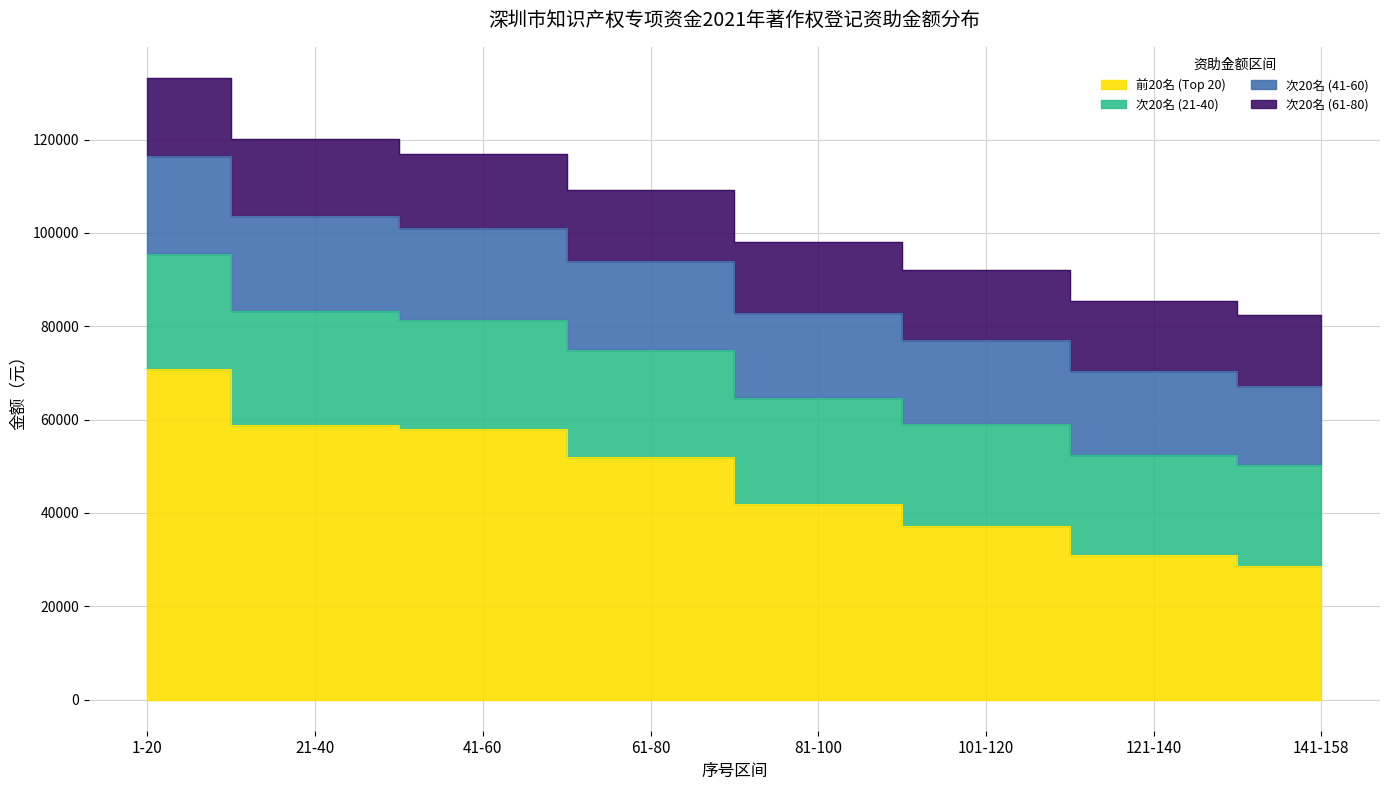

True or false: 前20名 (Top 20) and 次20名 (21-40) intersect in this chart.

False